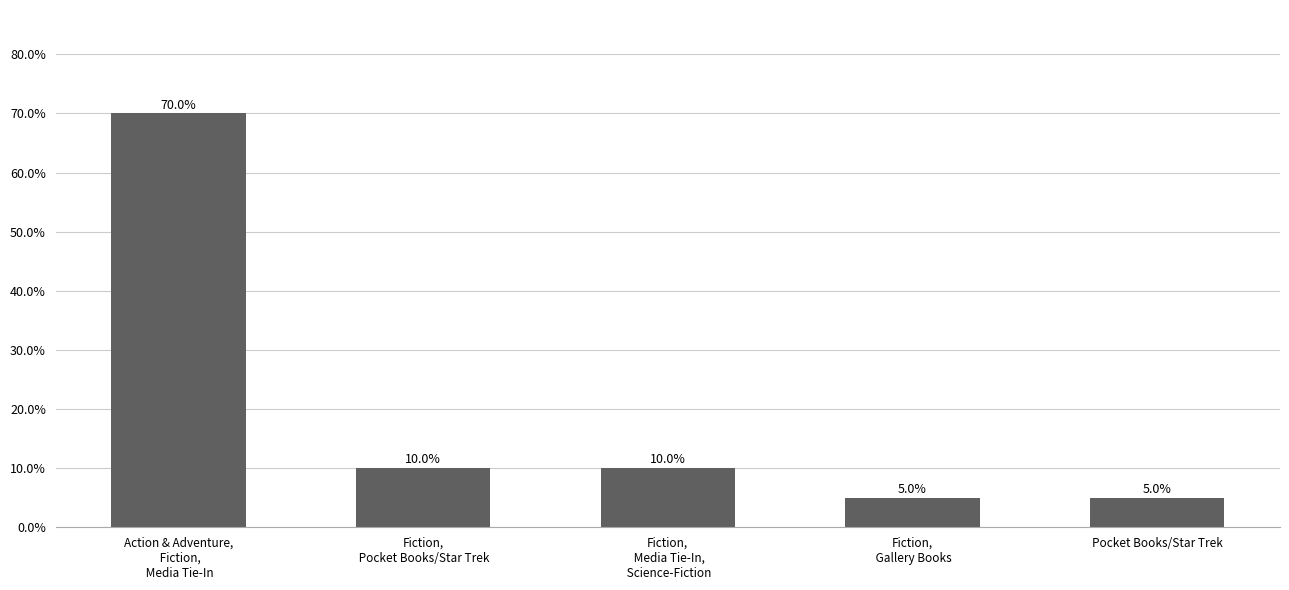

The value at Fiction,
 Gallery Books is 5. True or false?

True